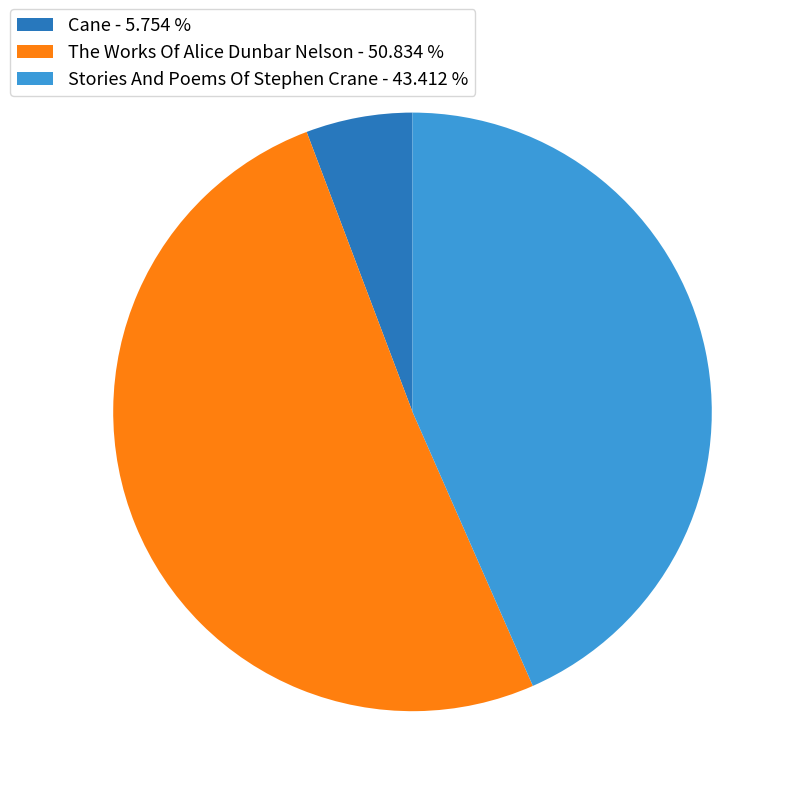

True or false: Stories And Poems Of Stephen Crane accounts for 36% of the total.

False